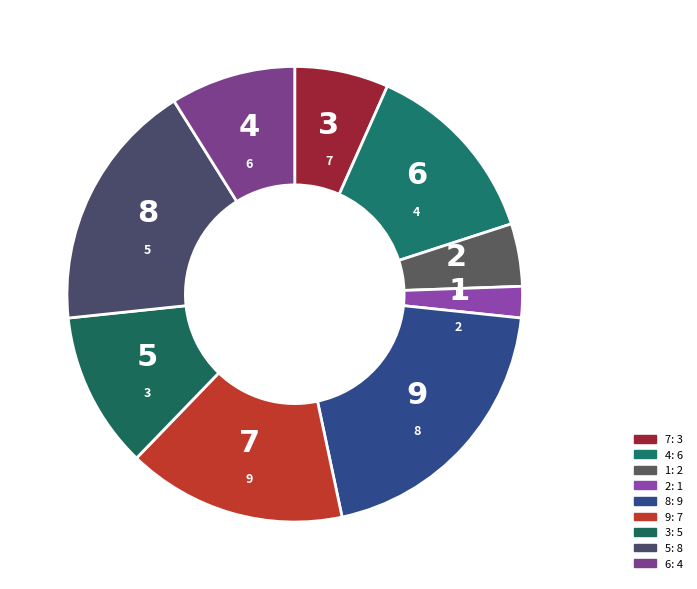

How many segments does this pie chart have?

9